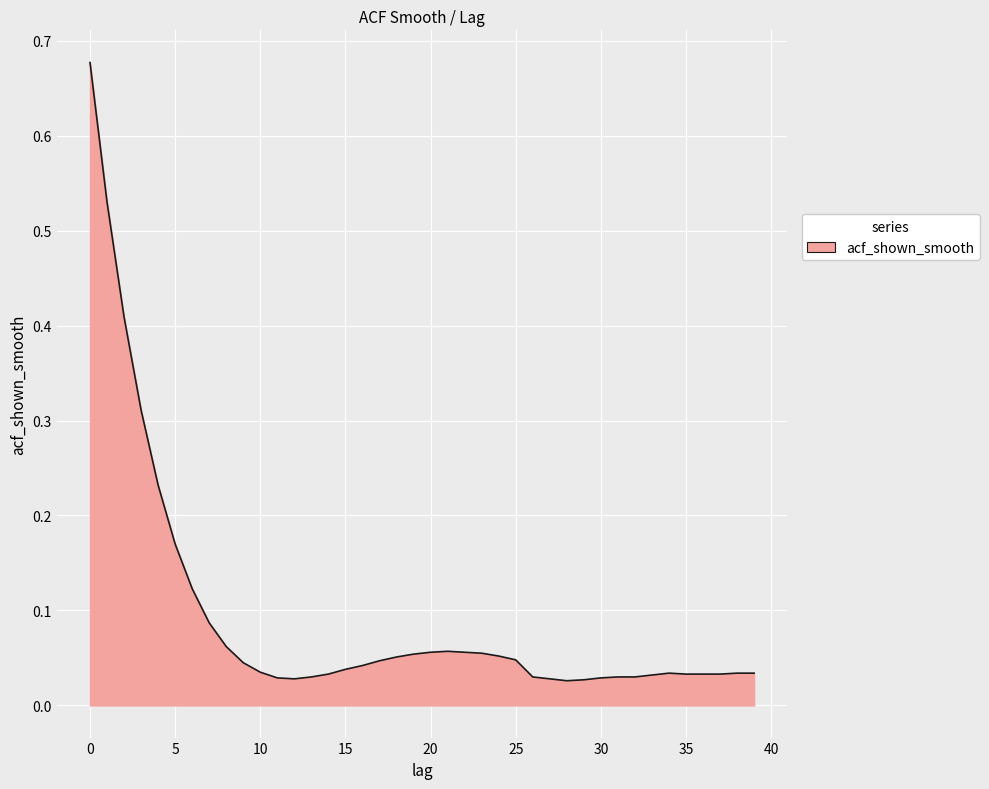

Rank the categories by value from highest to lowest.

0, 1, 2, 3, 4, 5, 6, 7, 8, 21, 20, 22, 23, 19, 24, 18, 25, 17, 9, 16, 15, 10, 34, 38, 39, 14, 35, 36, 37, 33, 13, 26, 31, 32, 11, 30, 12, 27, 29, 28